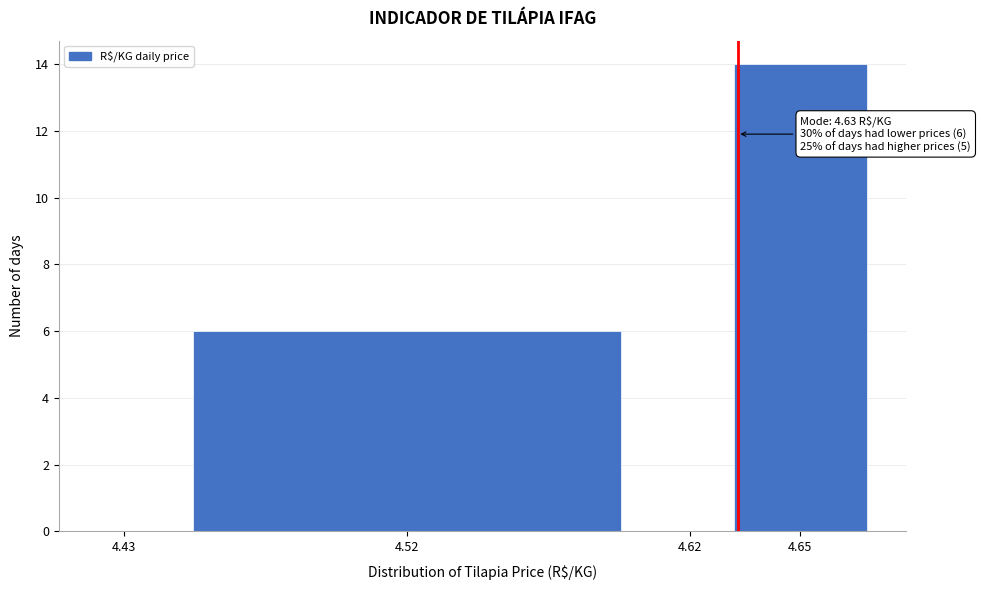

Reading left to right, list all the values displayed in this chart.

4.43=0	4.52=6	4.62=0	4.65=14